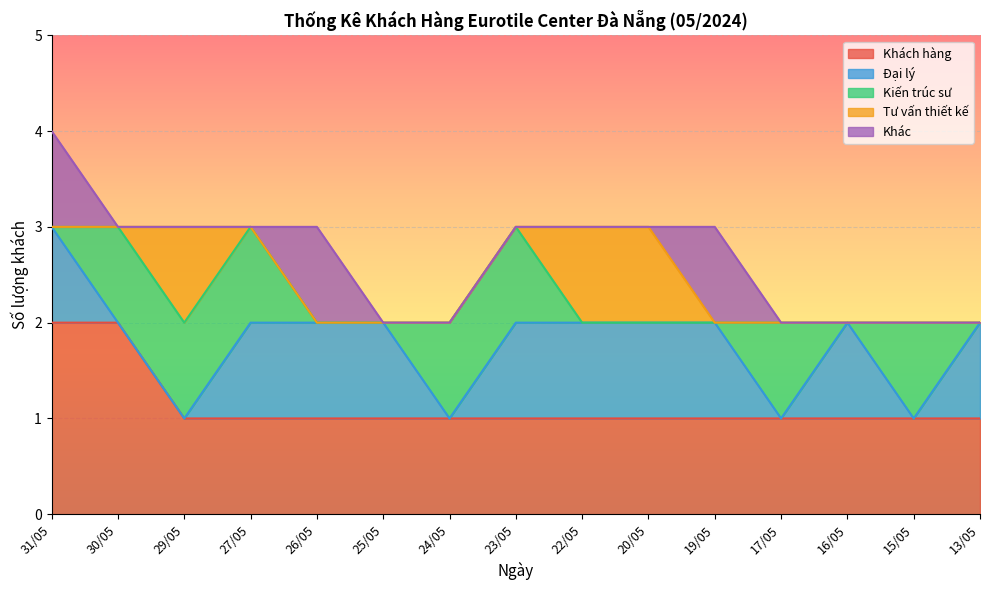

Reading left to right, list all the values displayed in this chart.

Khách hàng: 2	2	1	1	1	1	1	1	1	1	1	1	1	1	1
Đại lý: 1	0	0	1	1	1	0	1	1	1	1	0	1	0	1
Kiến trúc sư: 0	1	1	1	0	0	1	1	0	0	0	1	0	1	0
Tư vấn thiết kế: 0	0	1	0	0	0	0	0	1	1	0	0	0	0	0
Khác: 1	0	0	0	1	0	0	0	0	0	1	0	0	0	0